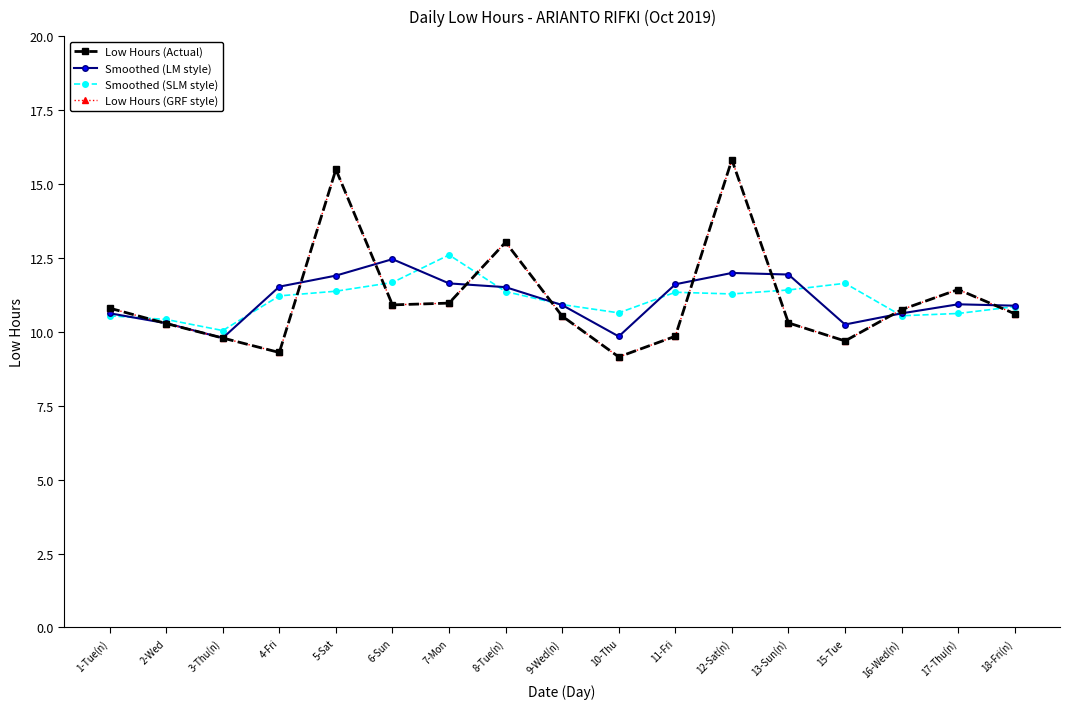

Reading left to right, list all the values displayed in this chart.

Low Hours (Actual): 1-Tue(n)=10.8	2-Wed=10.3	3-Thu(n)=9.8	4-Fri=9.3	5-Sat=15.5	6-Sun=10.9	7-Mon=11.0	8-Tue(n)=13.0	9-Wed(n)=10.5	10-Thu=9.2	11-Fri=9.8	12-Sat(n)=15.8	13-Sun(n)=10.3	15-Tue=9.7	16-Wed(n)=10.8	17-Thu(n)=11.4	18-Fri(n)=10.6
Smoothed (LM style): 1-Tue(n)=10.6	2-Wed=10.3	3-Thu(n)=9.8	4-Fri=11.5	5-Sat=11.9	6-Sun=12.5	7-Mon=11.6	8-Tue(n)=11.5	9-Wed(n)=10.9	10-Thu=9.8	11-Fri=11.6	12-Sat(n)=12.0	13-Sun(n)=11.9	15-Tue=10.2	16-Wed(n)=10.6	17-Thu(n)=10.9	18-Fri(n)=10.9
Smoothed (SLM style): 1-Tue(n)=10.5	2-Wed=10.4	3-Thu(n)=10.0	4-Fri=11.2	5-Sat=11.4	6-Sun=11.7	7-Mon=12.6	8-Tue(n)=11.4	9-Wed(n)=10.9	10-Thu=10.6	11-Fri=11.3	12-Sat(n)=11.3	13-Sun(n)=11.4	15-Tue=11.6	16-Wed(n)=10.5	17-Thu(n)=10.6	18-Fri(n)=10.8
Low Hours (GRF style): 1-Tue(n)=10.8	2-Wed=10.3	3-Thu(n)=9.8	4-Fri=9.3	5-Sat=15.5	6-Sun=10.9	7-Mon=11.0	8-Tue(n)=13.0	9-Wed(n)=10.5	10-Thu=9.2	11-Fri=9.8	12-Sat(n)=15.8	13-Sun(n)=10.3	15-Tue=9.7	16-Wed(n)=10.8	17-Thu(n)=11.4	18-Fri(n)=10.6